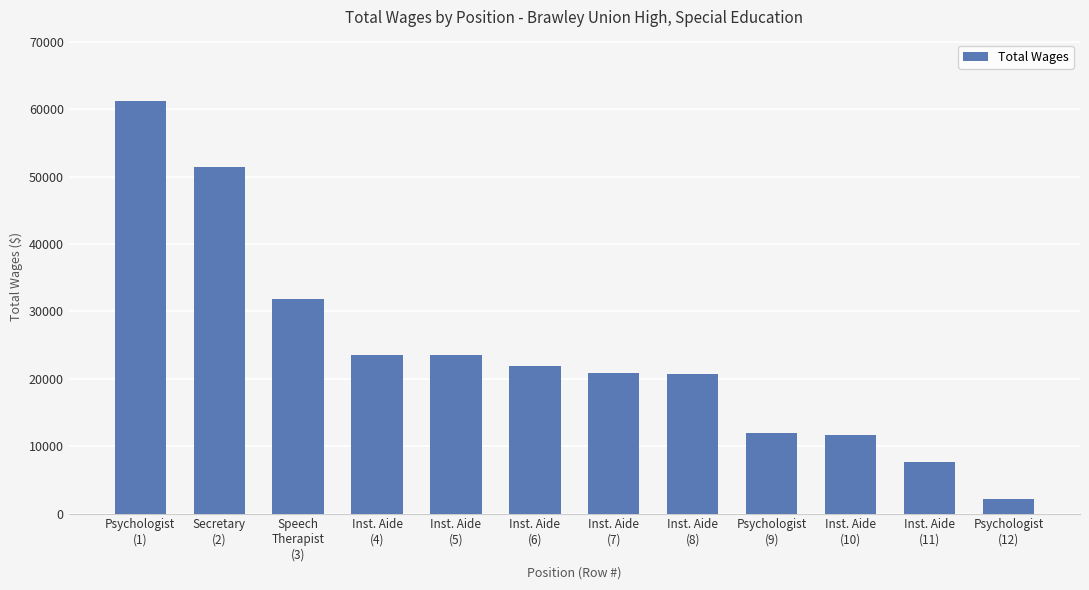

What is the difference between the second highest and minimum values?

49242